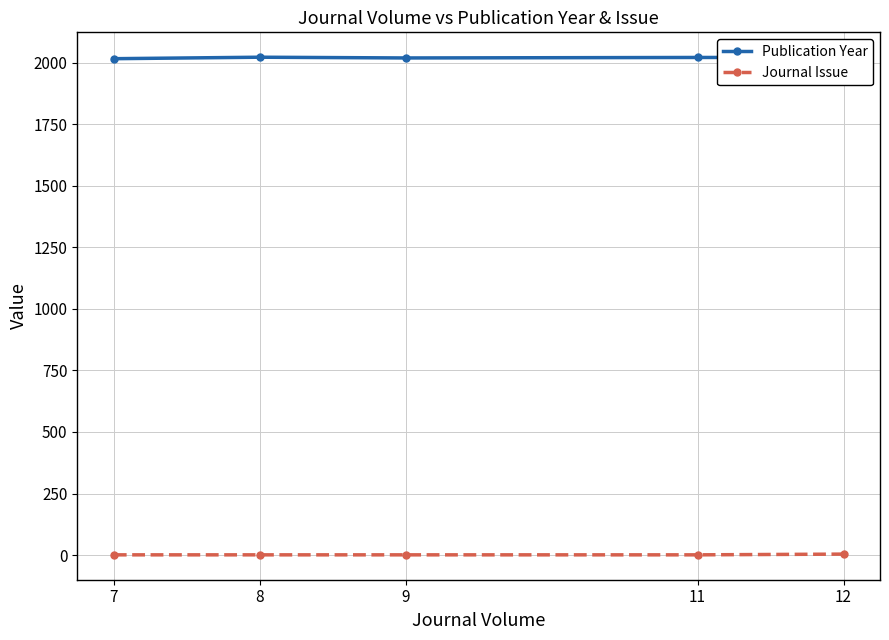

Is the value of Publication Year at 12 greater than the value of Journal Issue at 12?

Yes